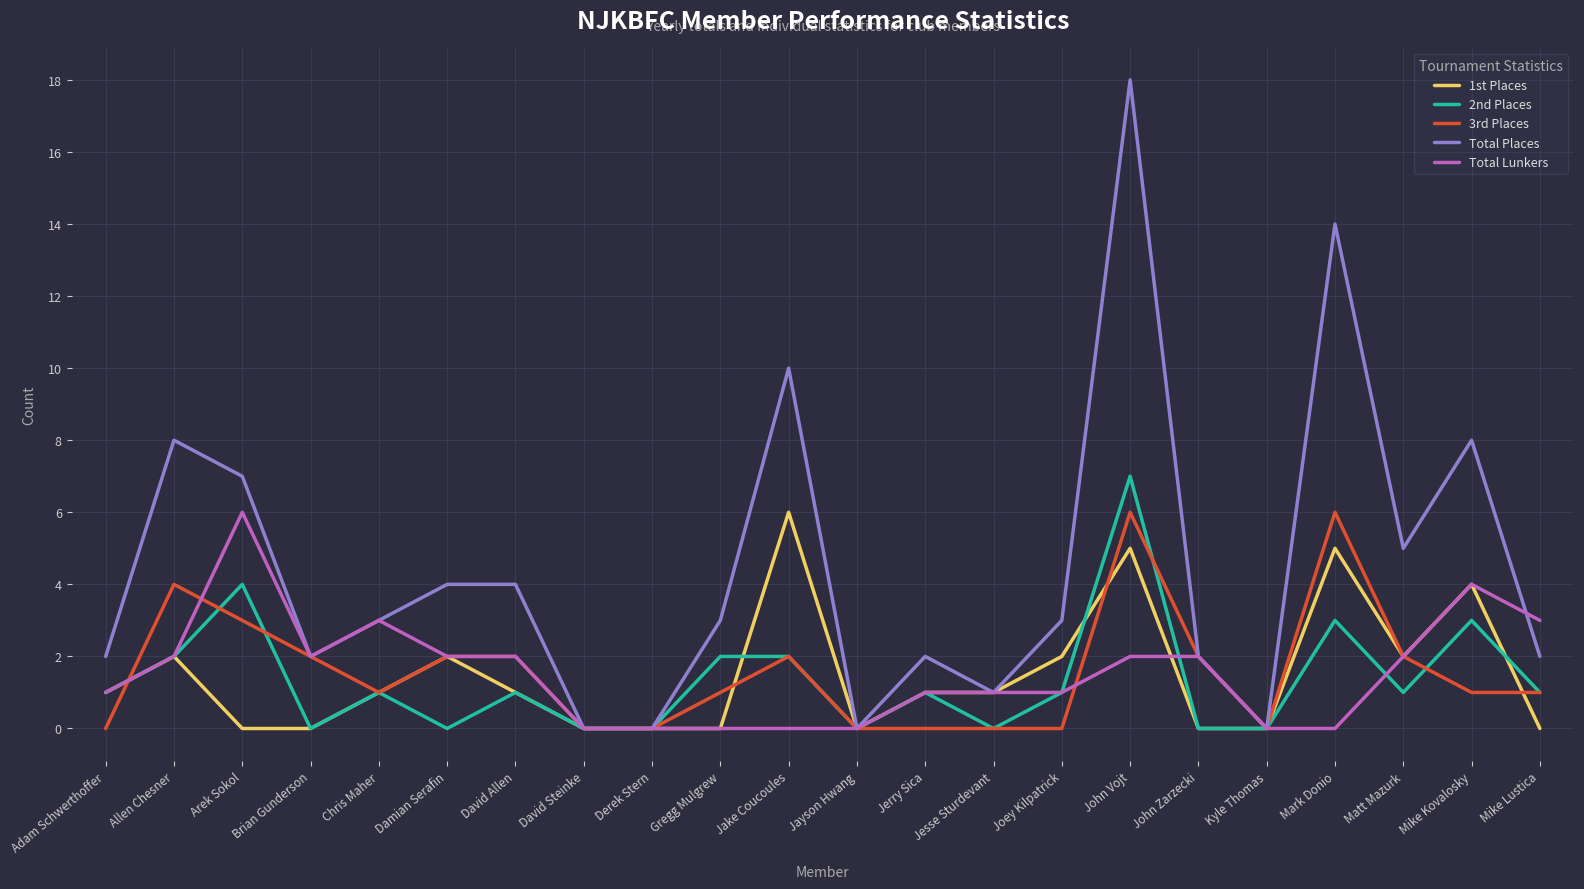

Where does the Total Places series first go above 3?

Allen Chesner